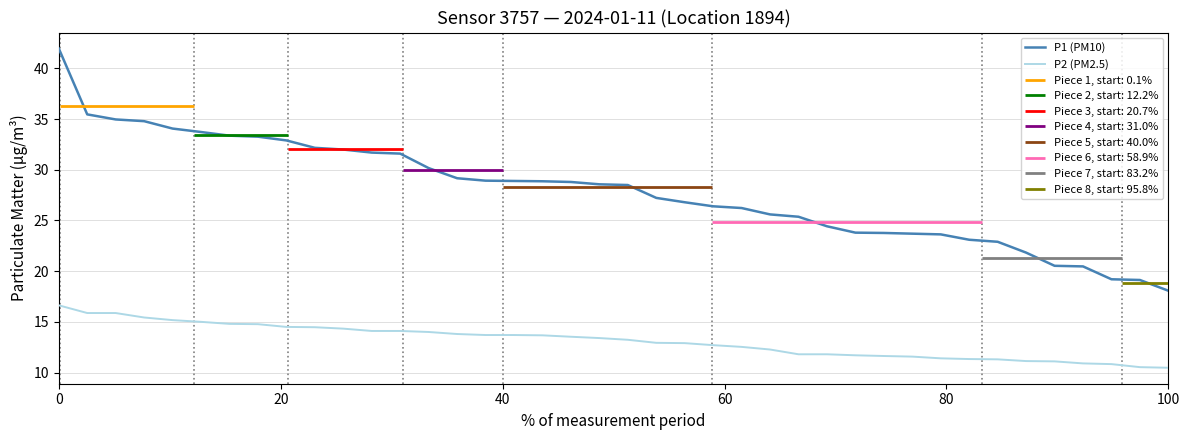

What is the minimum value for P2 (PM2.5)?

10.5